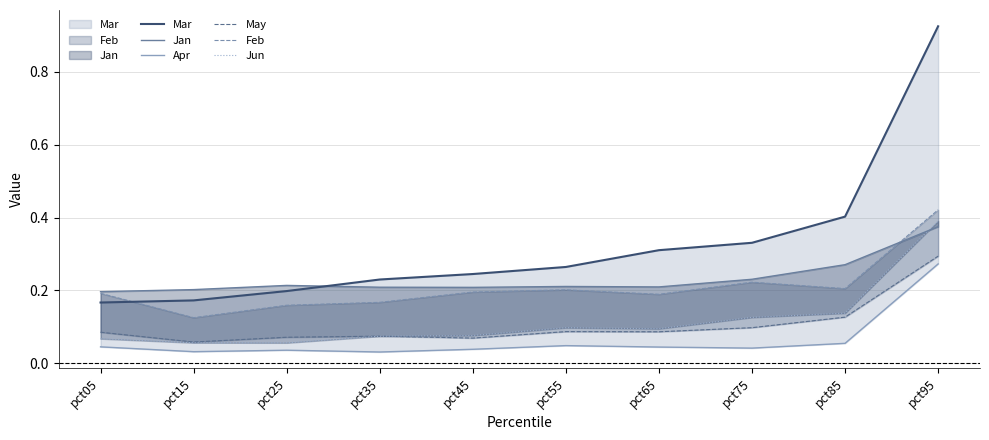

Which series has the largest total across all categories?

Mar